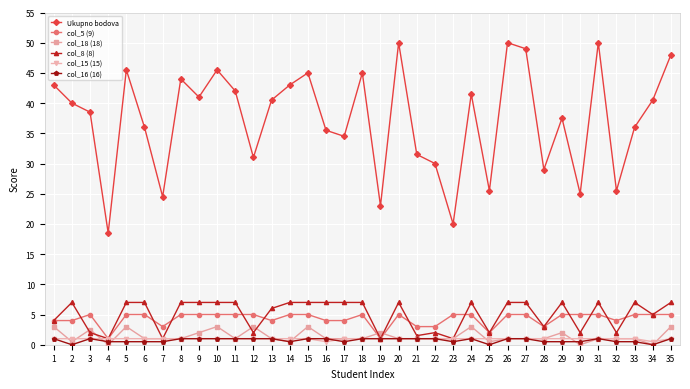

Is this an area chart (filled region under the line)?

No